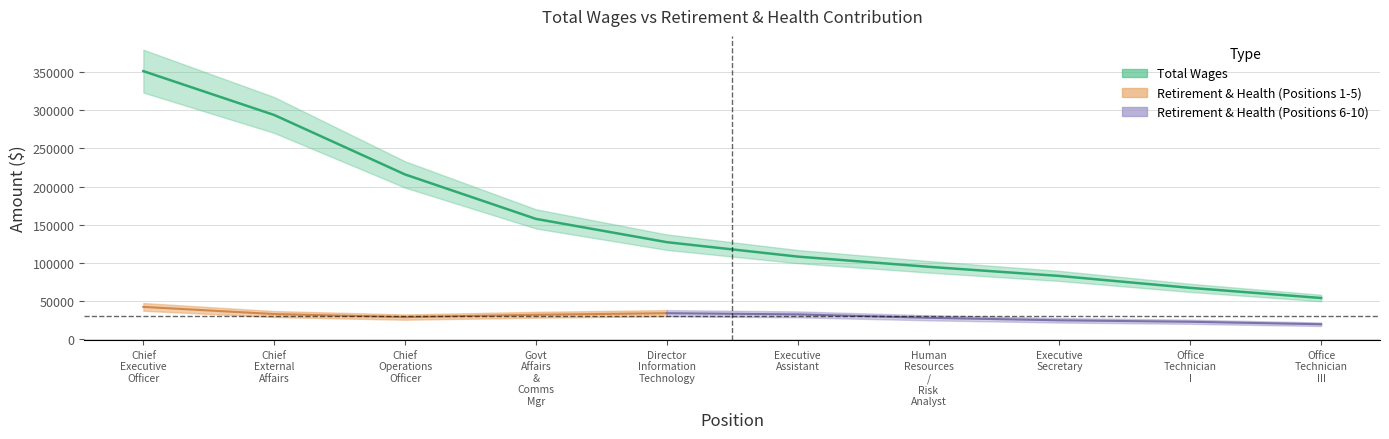

True or false: the data shows 524676.6 at Chief External Affairs.

False